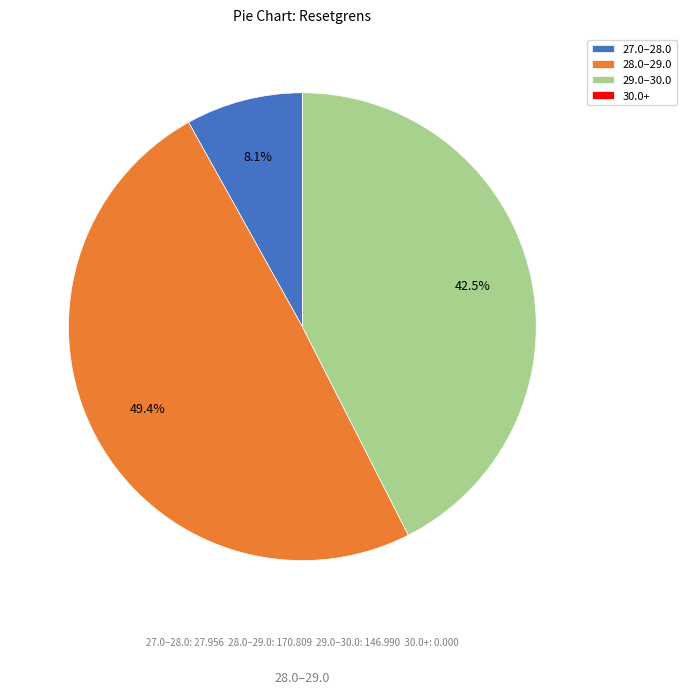

Which slice is the largest?

28.0–29.0